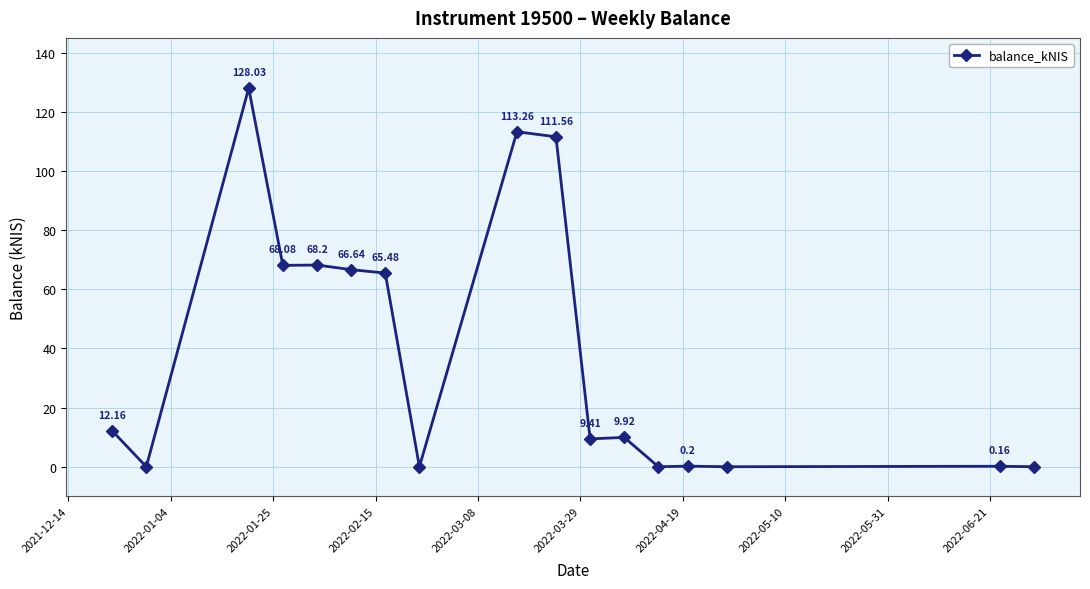

What is the sum of all values?

653.1